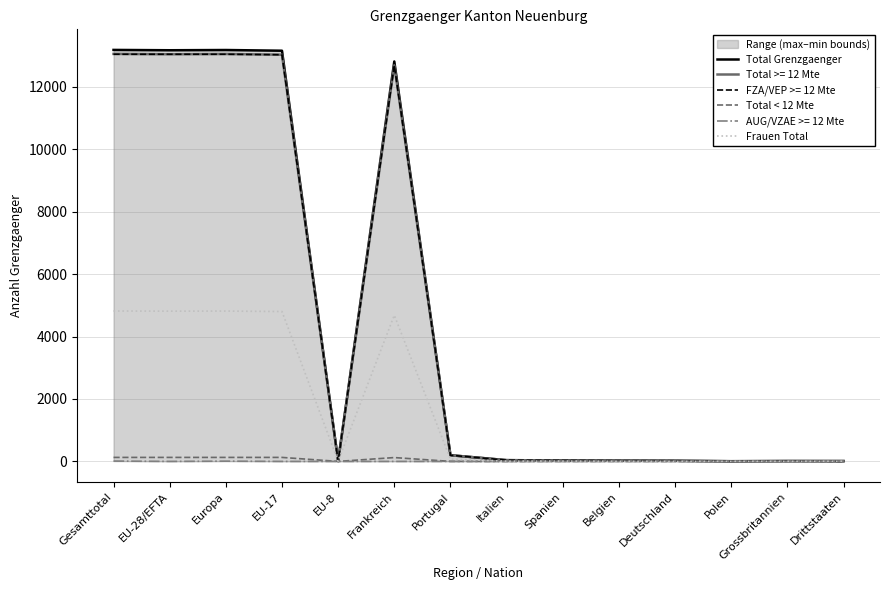

Is it true that FZA/VEP >= 12 Mte equals 13043 at Gesamttotal?

True